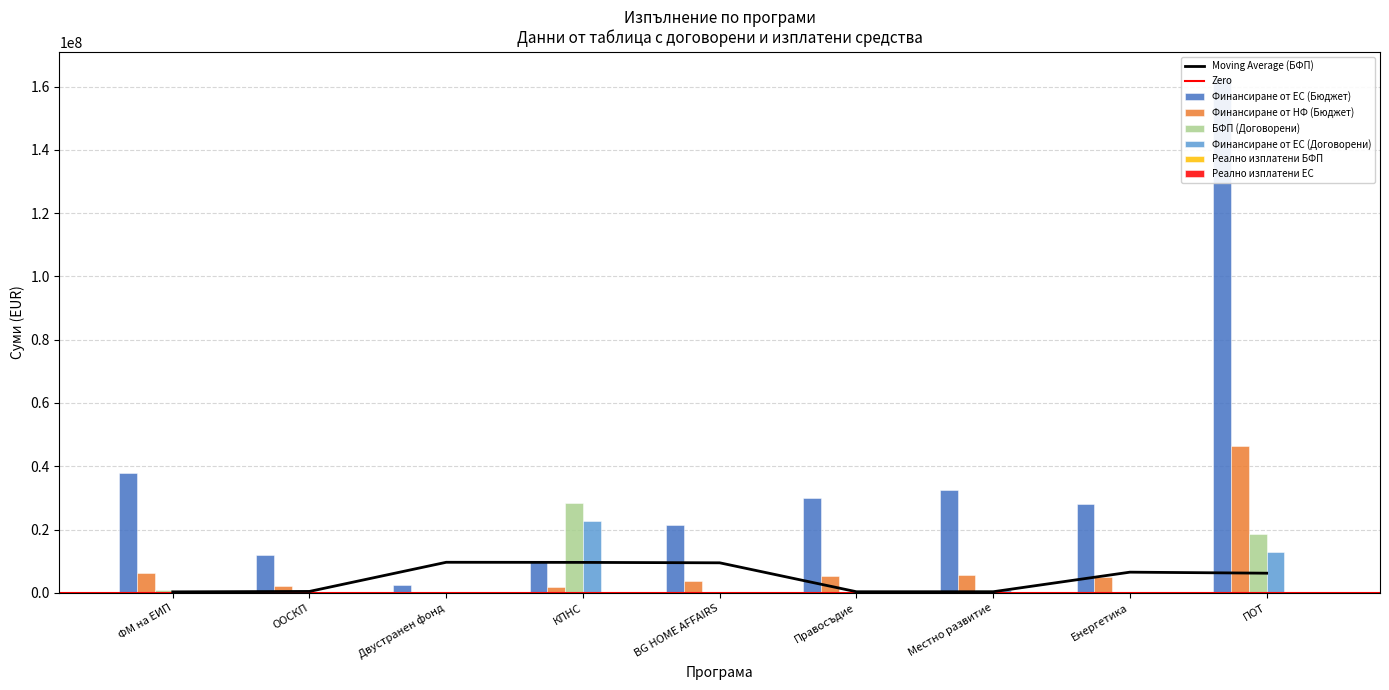

What is the average value of the БФП (Договорени) series?

5472739.8